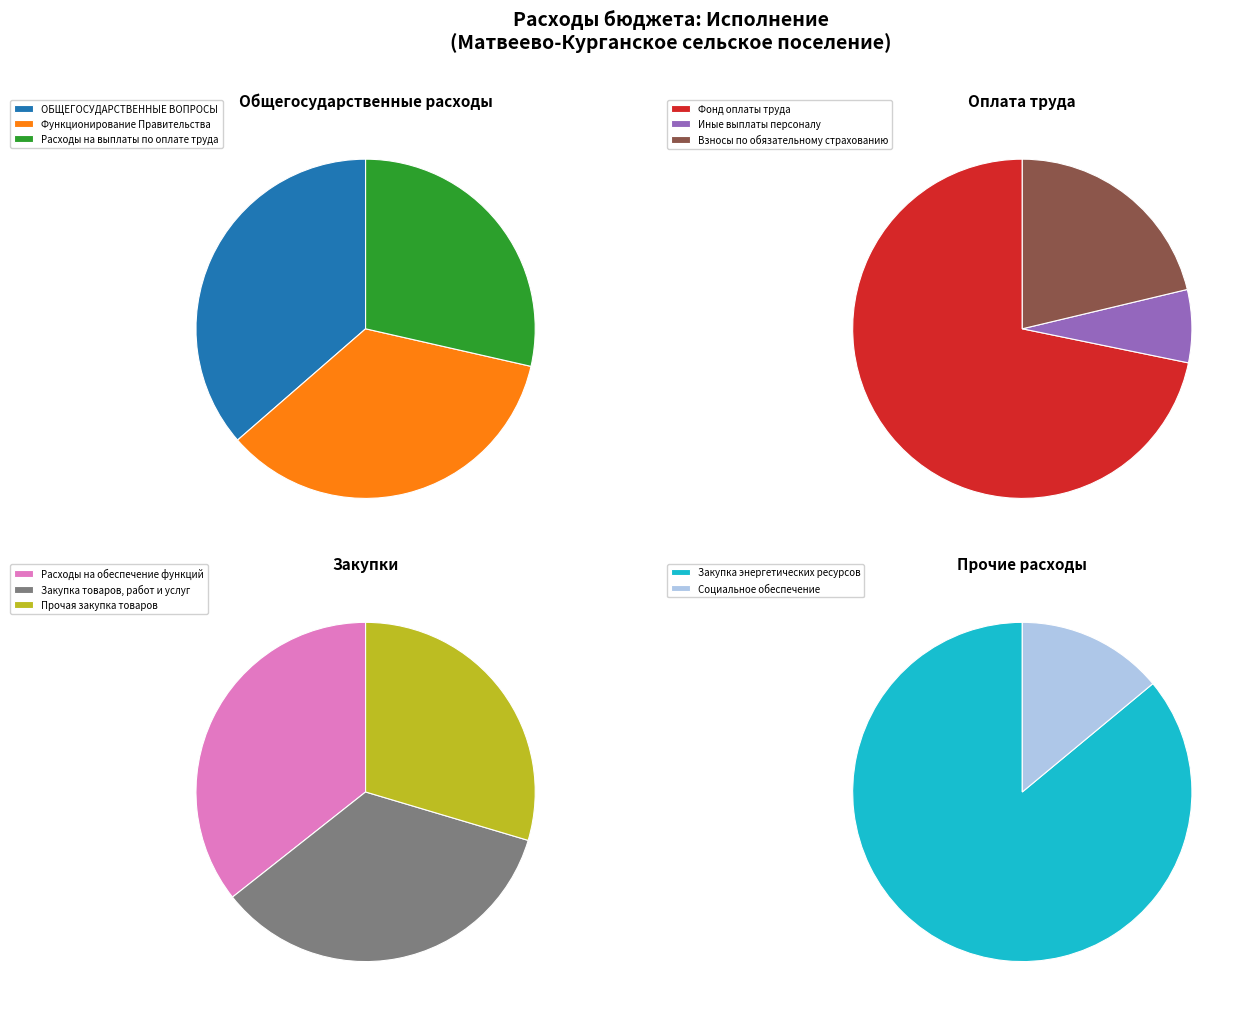

Which slice is the smallest?

Социальное обеспечение